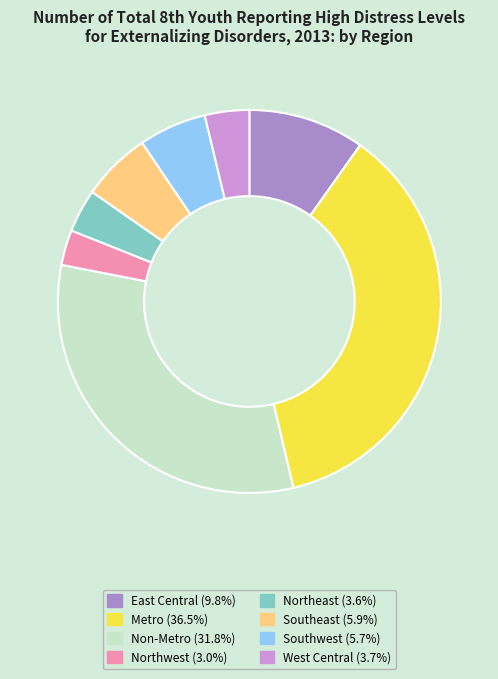

How many slices are in this pie chart?

8